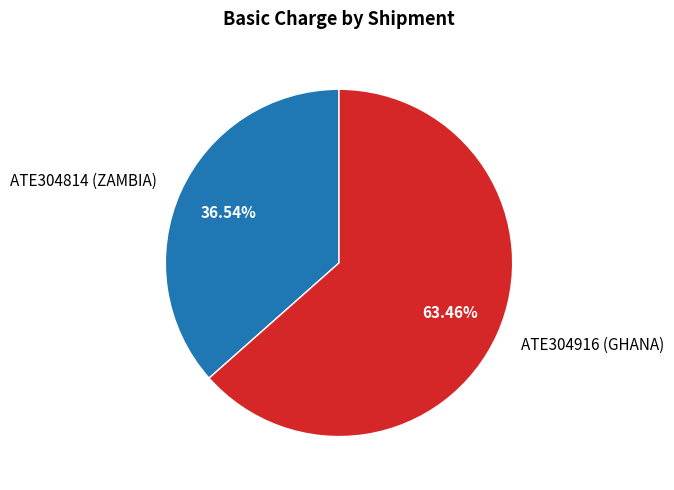

What percentage is the ATE304814 (ZAMBIA) slice, to the nearest percent?

37%